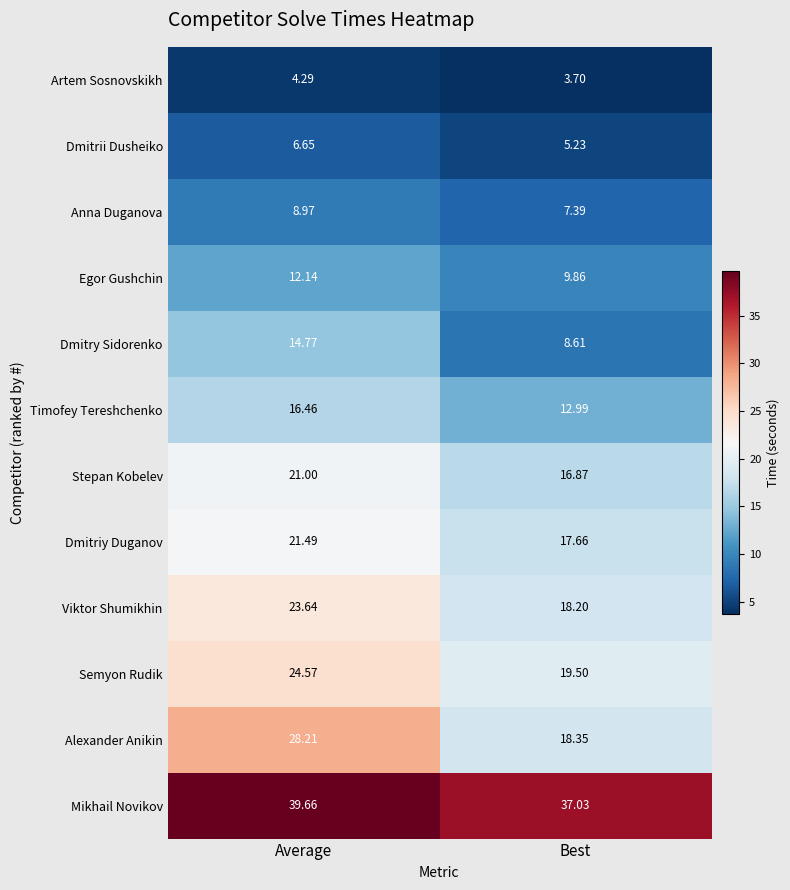

Where does the Timofey Tereshchenko series first go above 16?

Average